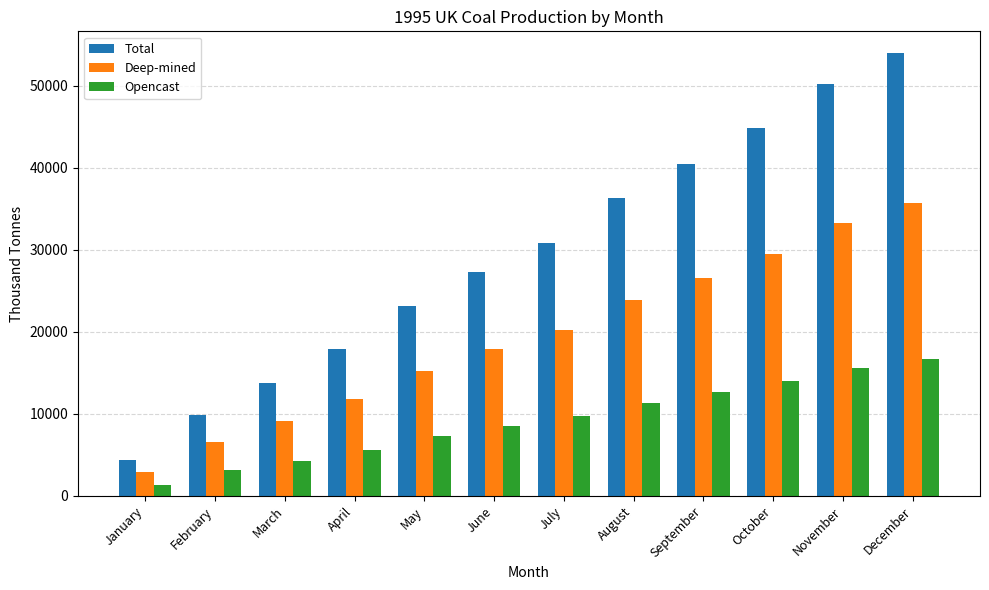

Reading left to right, extract all data points from this chart.

Total: January=4329	February=9913	March=13769	April=17949	May=23152	June=27288	July=30859	August=36284	September=40448	October=44783	November=50259	December=53925
Deep-mined: January=2901	February=6563	March=9113	April=11828	May=15200	June=17909	July=20185	August=23874	September=26575	October=29490	November=33316	December=35708
Opencast: January=1314	February=3112	March=4295	April=5620	May=7285	June=8570	July=9757	August=11355	September=12703	October=14010	November=15543	December=16686